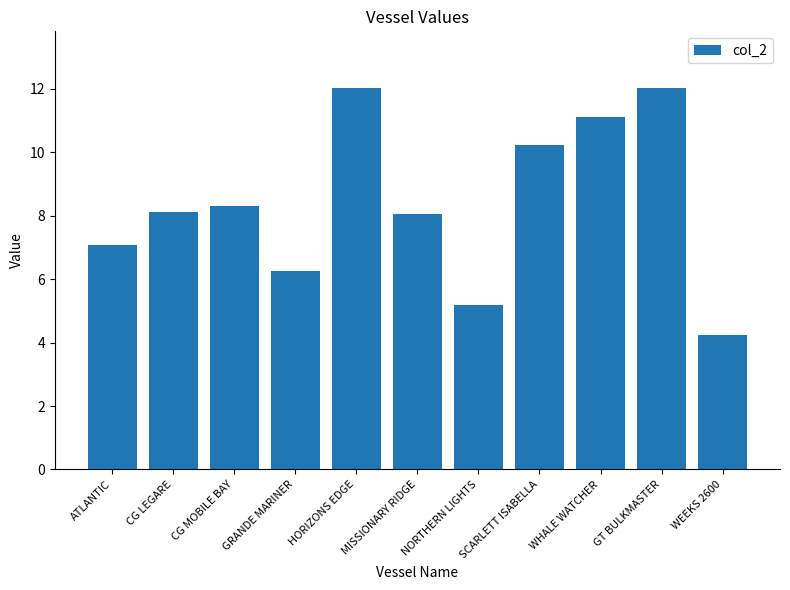

What is the label of the 2nd bar from the left?

CG LEGARE